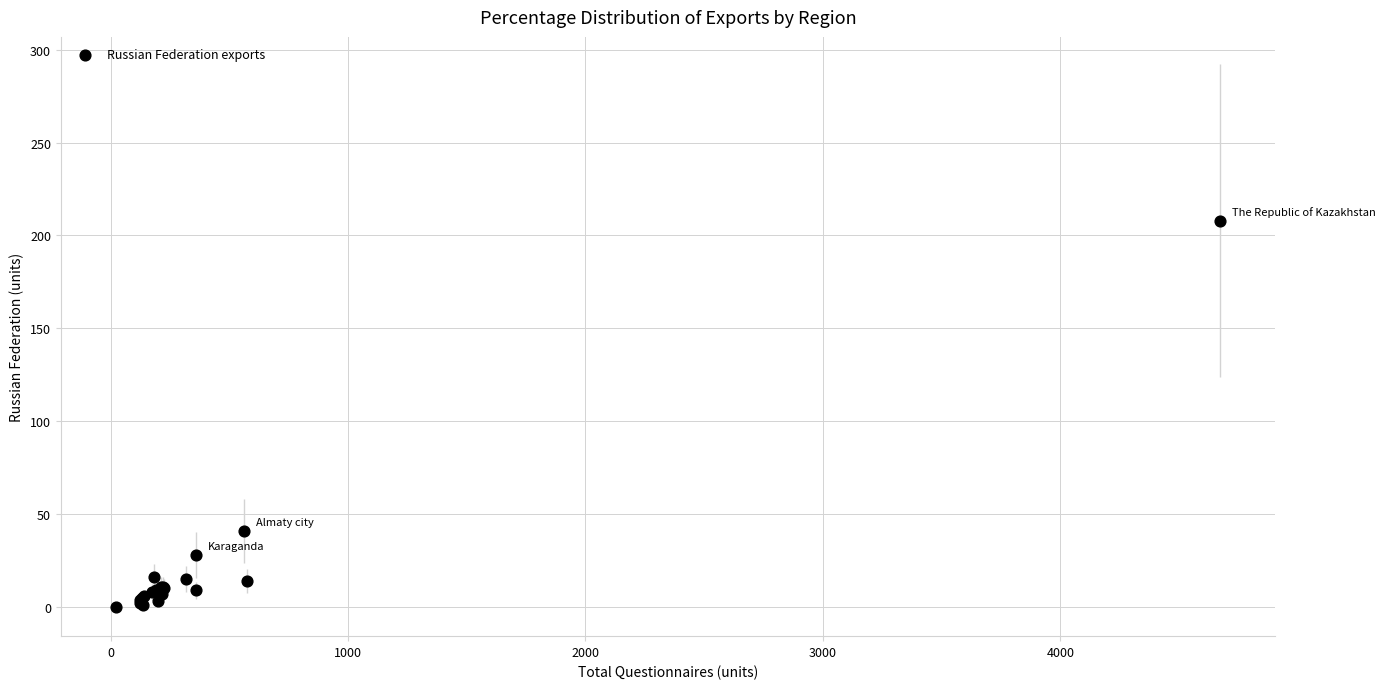

What Y value in the scatter plot is closest to 104?

41